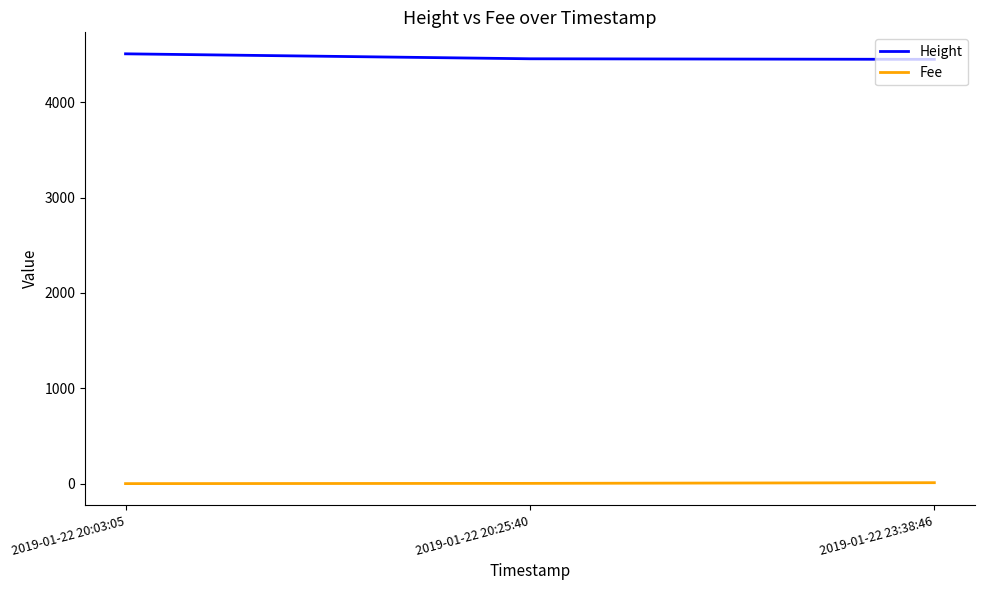

Rank the series at 2019-01-22 23:38:46 from lowest to highest value.

Fee, Height